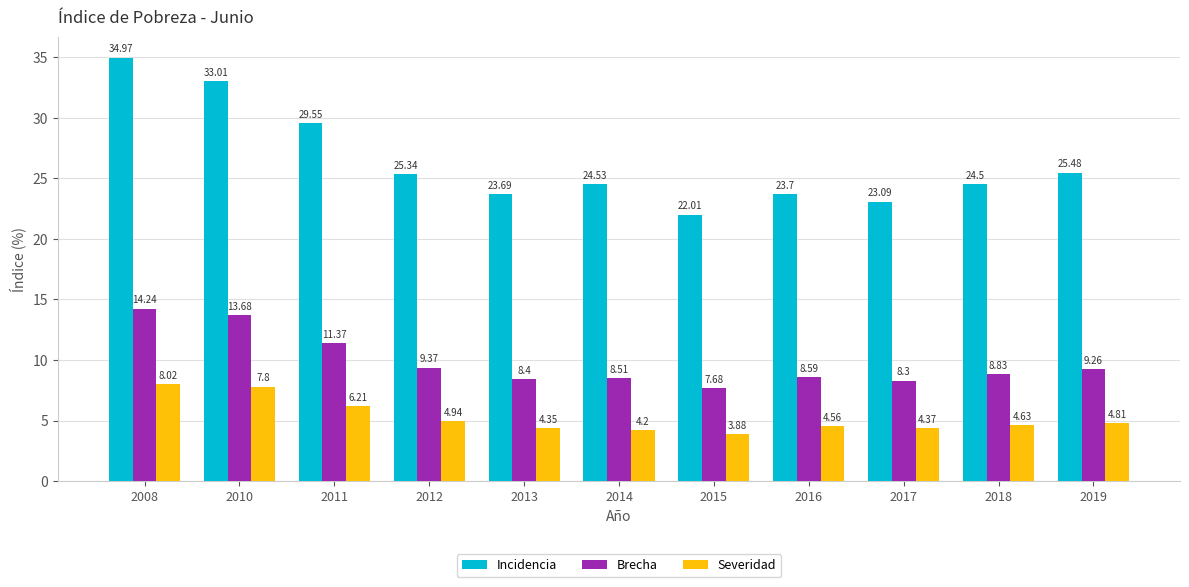

Which series has the widest spread of values?

Incidencia